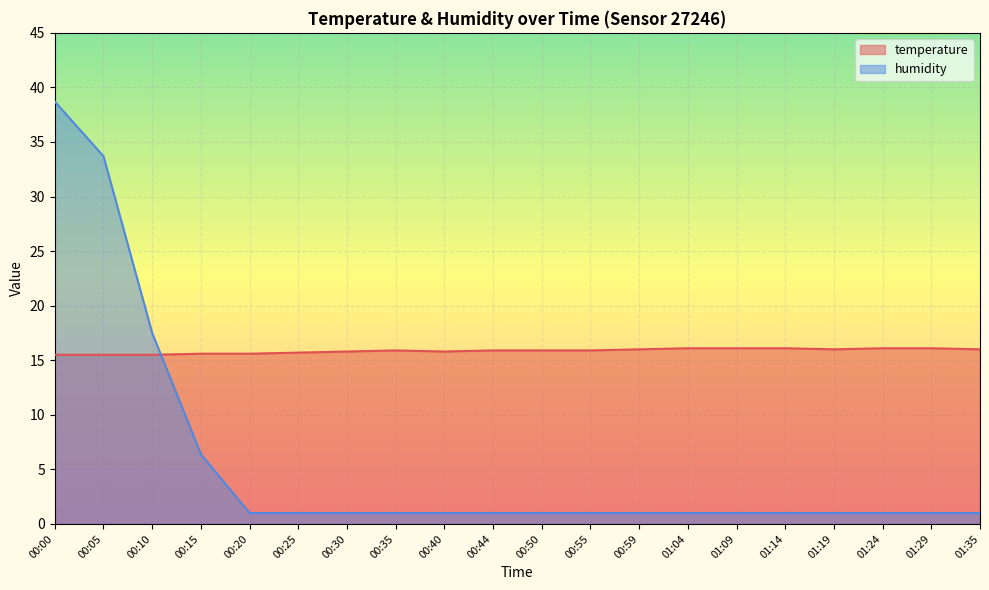

Reading right to left, what are all the values shown in this chart?

temperature: 01:35=16.0	01:29=16.1	01:24=16.1	01:19=16.0	01:14=16.1	01:09=16.1	01:04=16.1	00:59=16.0	00:55=15.9	00:50=15.9	00:44=15.9	00:40=15.8	00:35=15.9	00:30=15.8	00:25=15.7	00:20=15.6	00:15=15.6	00:10=15.5	00:05=15.5	00:00=15.5
humidity: 01:35=1.0	01:29=1.0	01:24=1.0	01:19=1.0	01:14=1.0	01:09=1.0	01:04=1.0	00:59=1.0	00:55=1.0	00:50=1.0	00:44=1.0	00:40=1.0	00:35=1.0	00:30=1.0	00:25=1.0	00:20=1.0	00:15=6.4	00:10=17.5	00:05=33.7	00:00=38.7